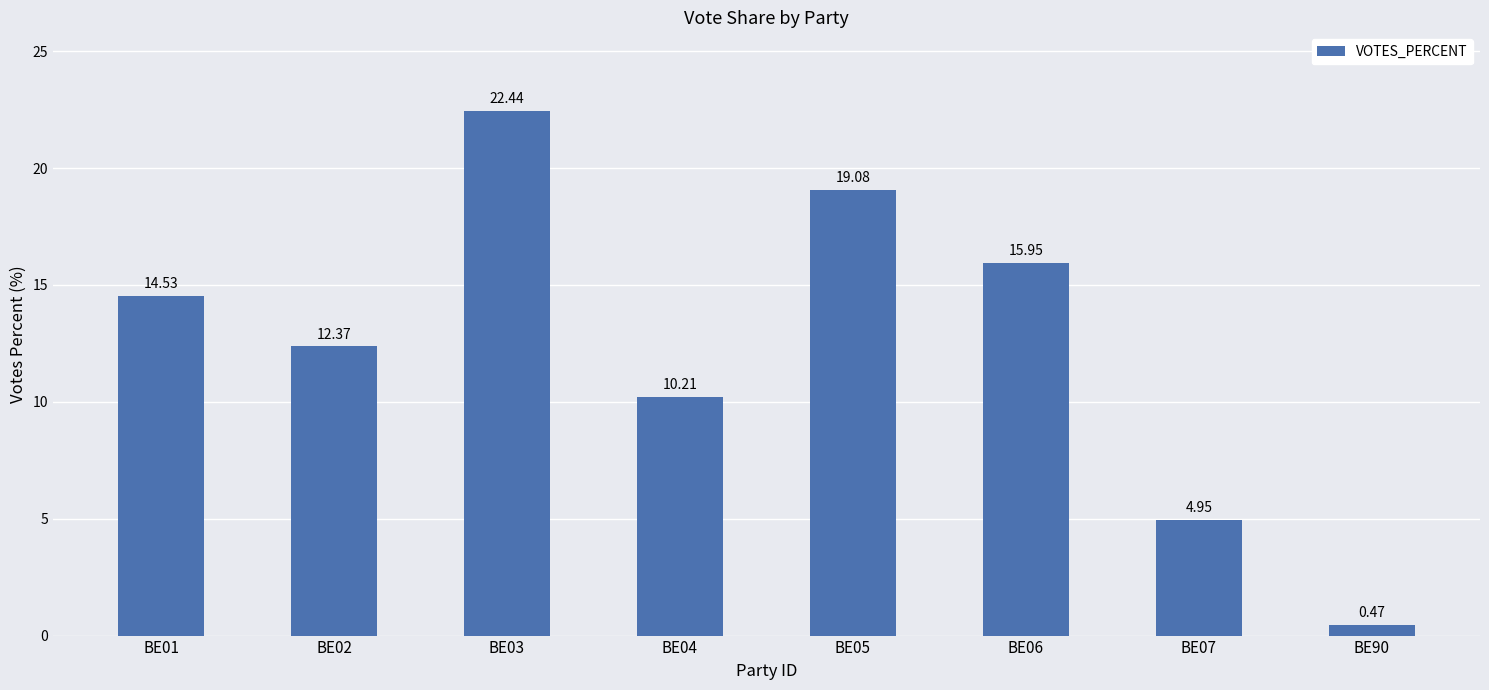

Rank the categories by value from highest to lowest.

BE03, BE05, BE06, BE01, BE02, BE04, BE07, BE90